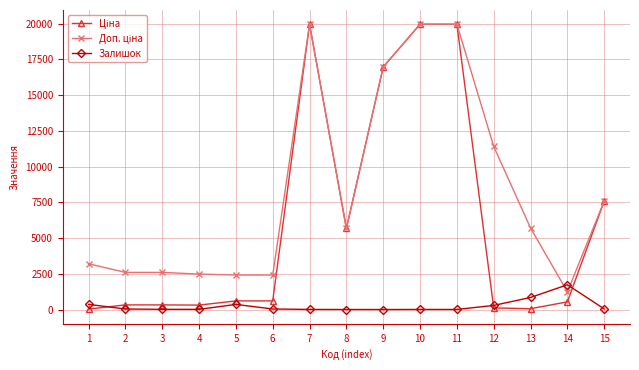

True or false: Залишок has more than 0 points higher than both neighbors.

True